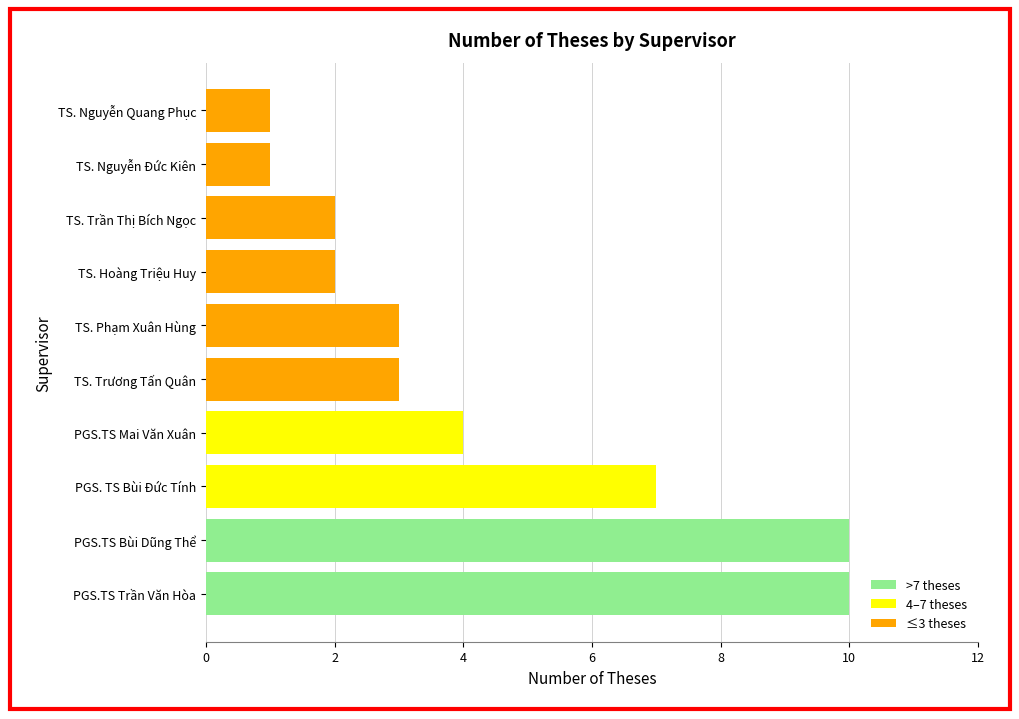

What is the difference between the values at TS. Nguyễn Đức Kiên and PGS.TS Trần Văn Hòa?

9